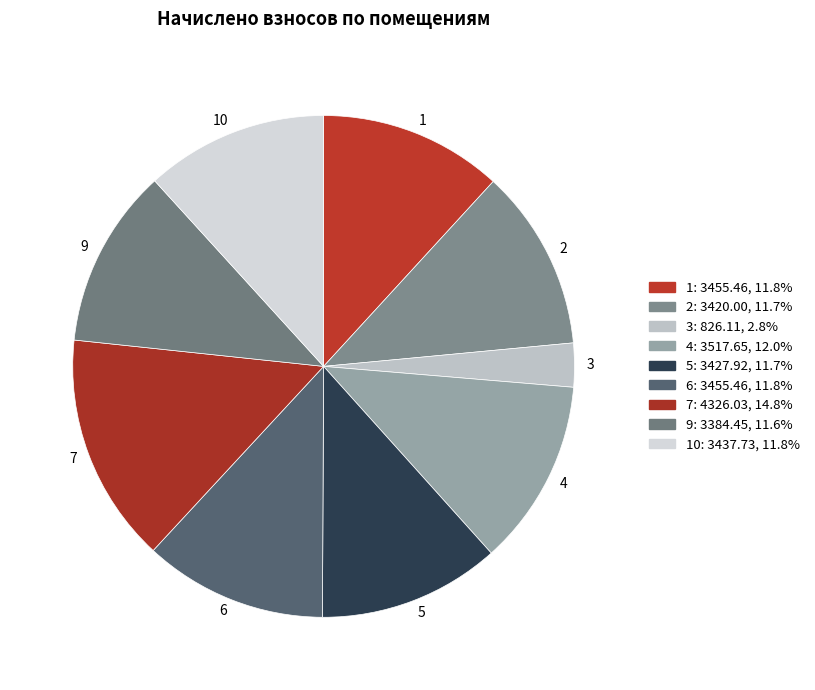

What is the ratio of the value at 10 to the value at 5?

1.0